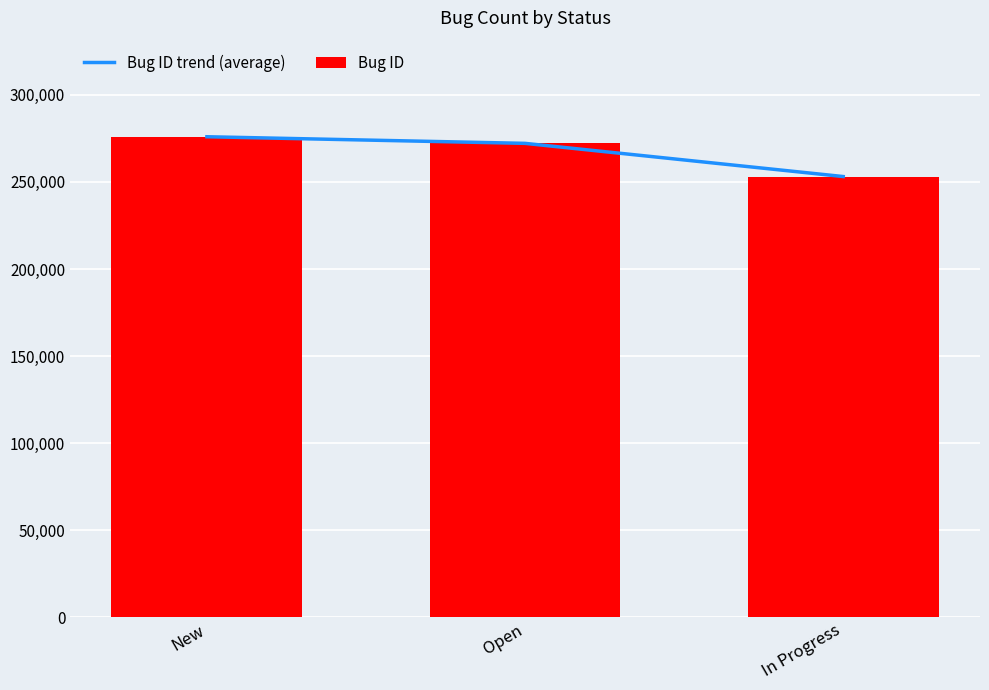

Rank the categories by Bug ID value from lowest to highest.

In Progress, Open, New